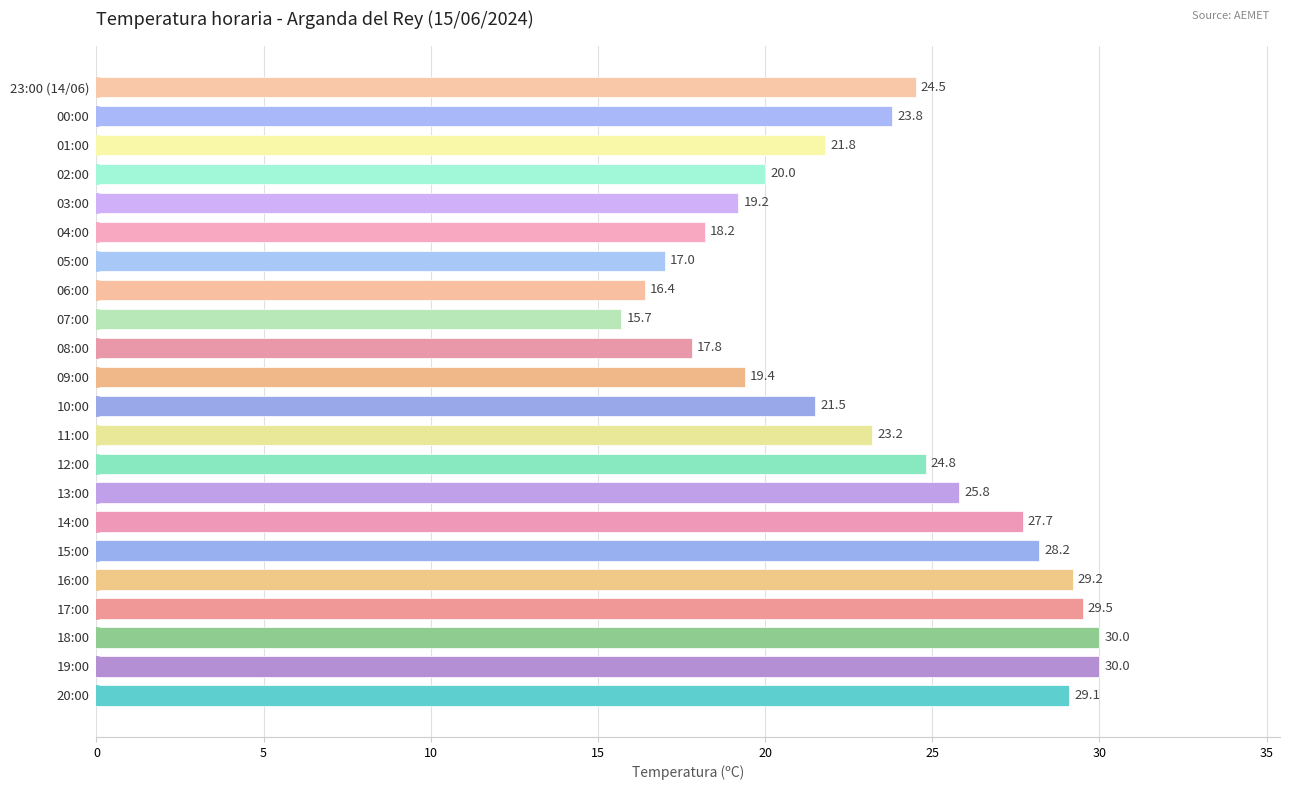

Reading bottom to top, transcribe all the data shown in this chart.

20:00=29.1	19:00=30.0	18:00=30.0	17:00=29.5	16:00=29.2	15:00=28.2	14:00=27.7	13:00=25.8	12:00=24.8	11:00=23.2	10:00=21.5	09:00=19.4	08:00=17.8	07:00=15.7	06:00=16.4	05:00=17.0	04:00=18.2	03:00=19.2	02:00=20.0	01:00=21.8	00:00=23.8	23:00 (14/06)=24.5